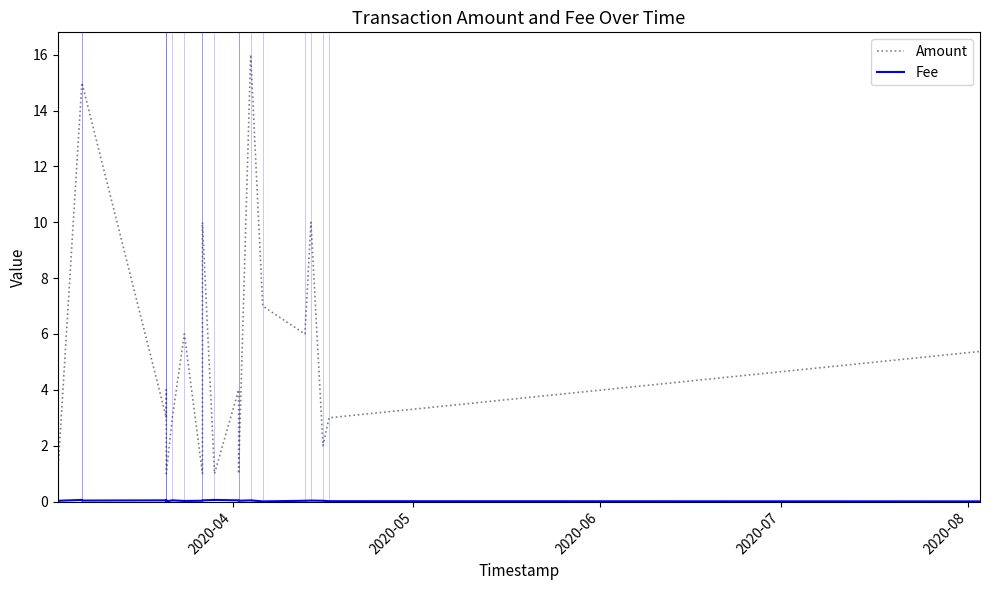

What is the maximum value for Fee?

0.1